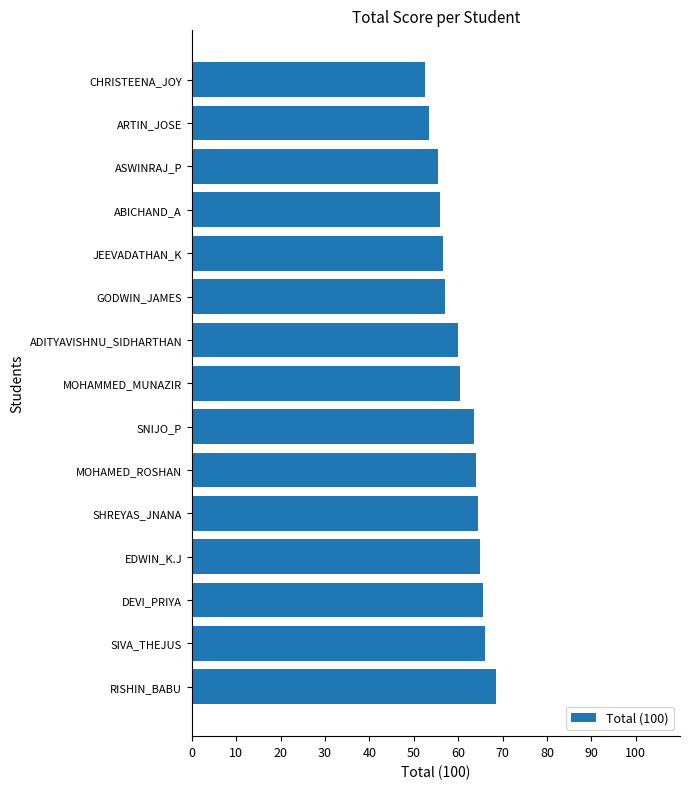

What is the difference between the second highest and second lowest values?

12.5